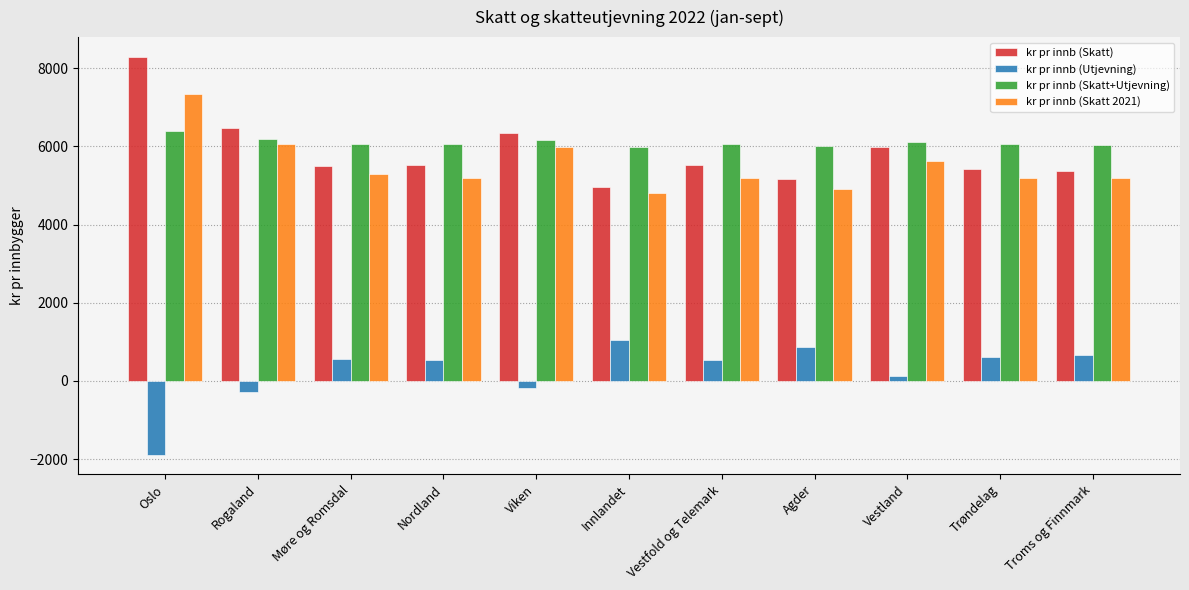

List the series in order of their peak value, highest first.

kr pr innb (Skatt), kr pr innb (Skatt 2021), kr pr innb (Skatt+Utjevning), kr pr innb (Utjevning)